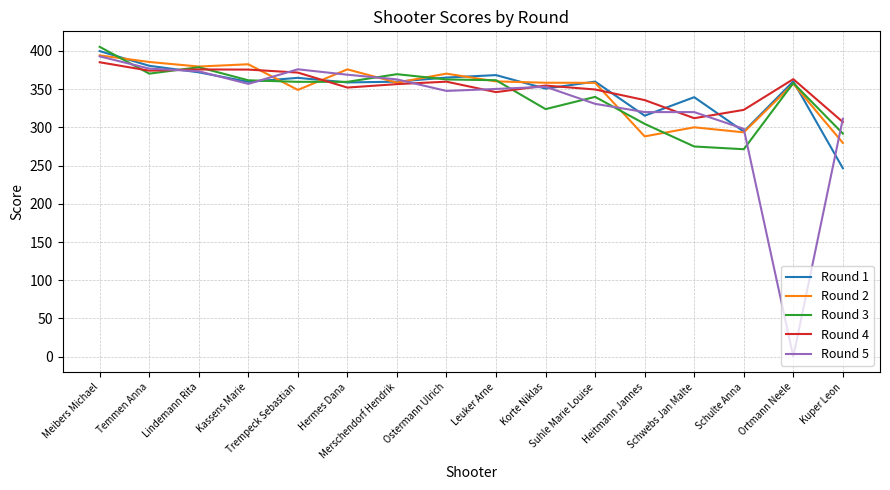

At which category is the sum across all series the highest?

Meibers Michael